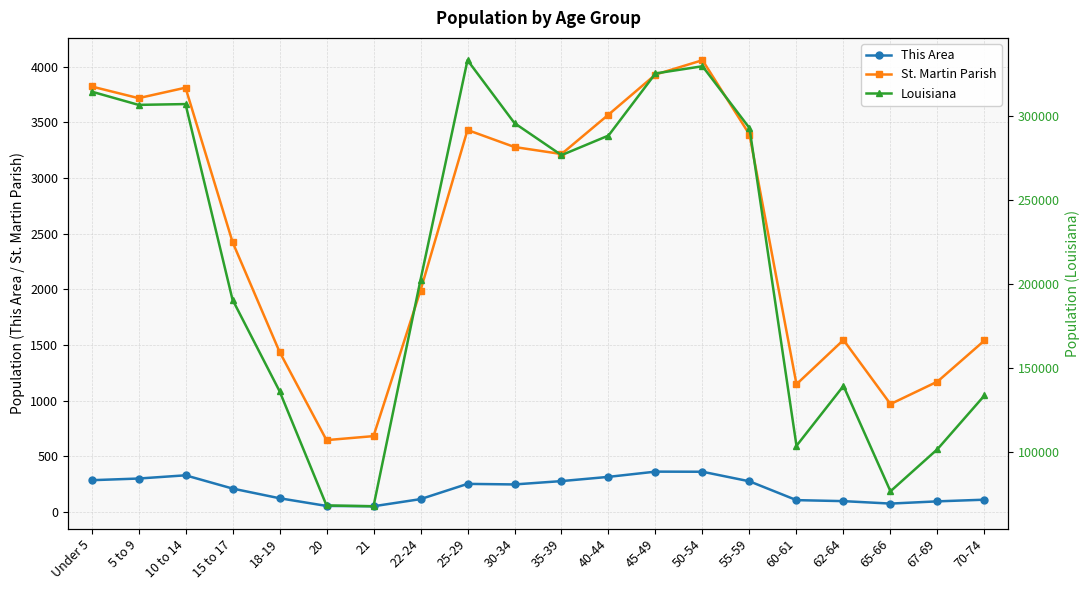

What is the maximum value shown in the chart?

332925